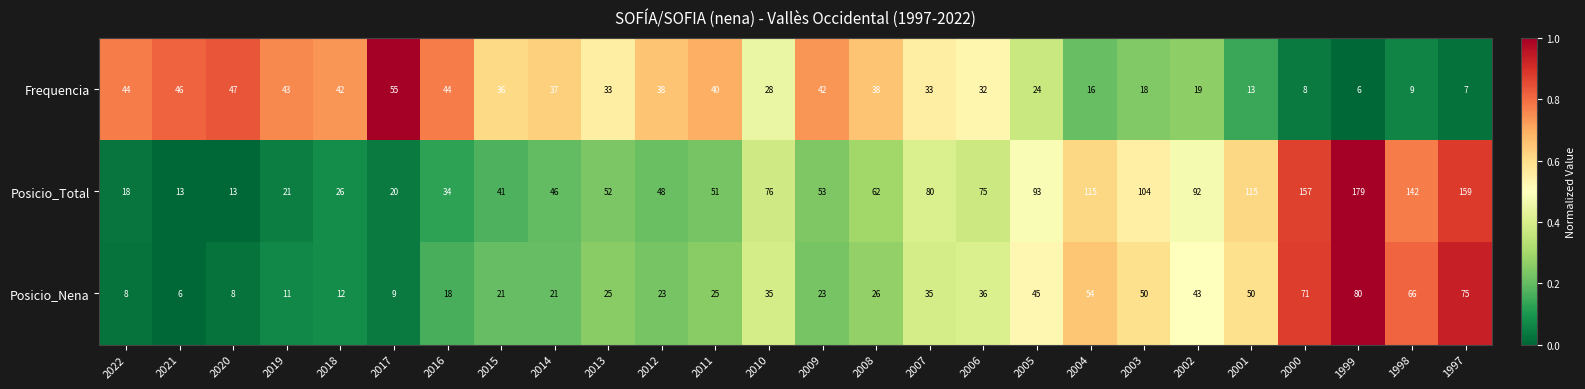

How many data points in Posicio_Total are less than 62?

13